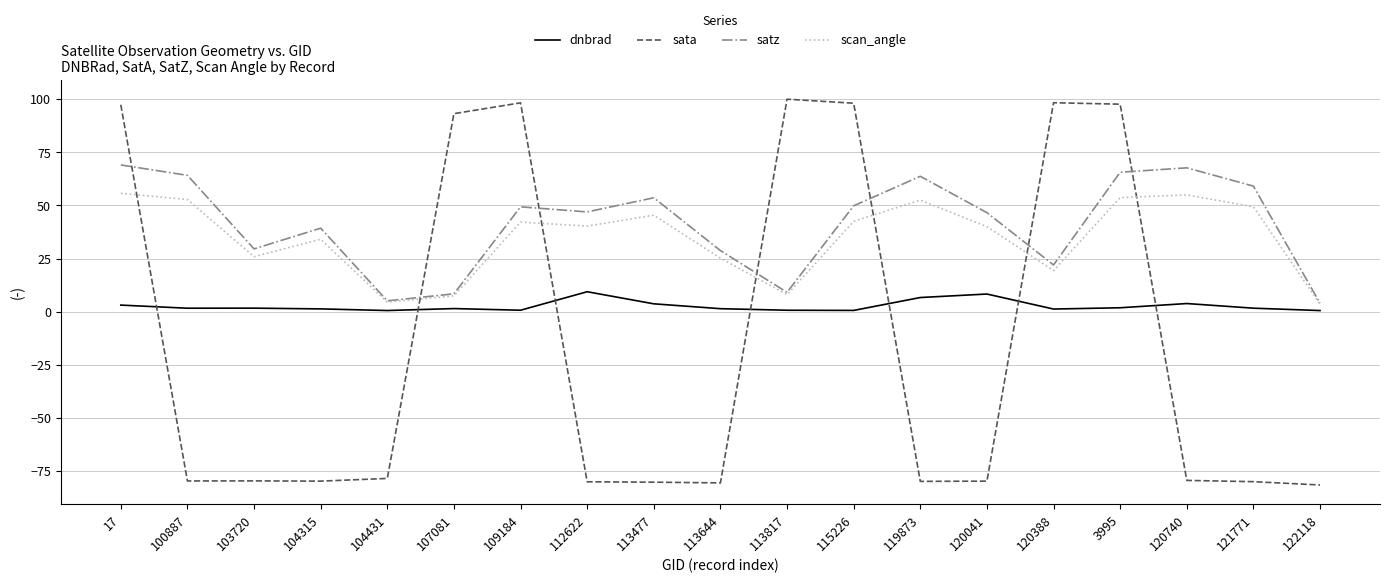

What is the highest value of the sata series?

100.0